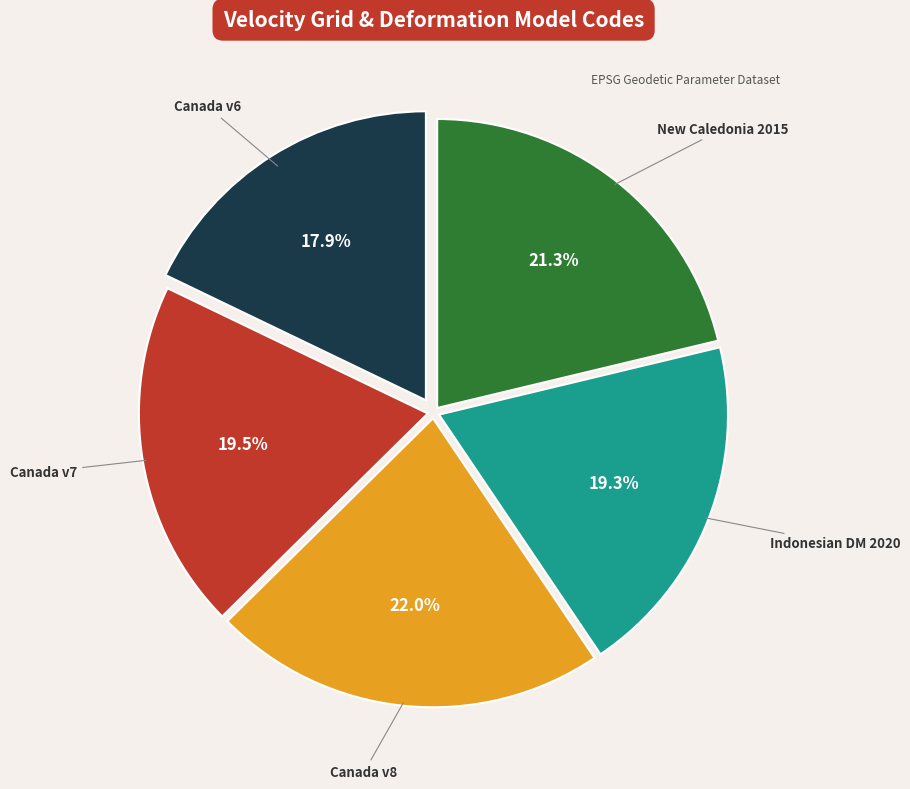

Does any single category account for the majority?

No